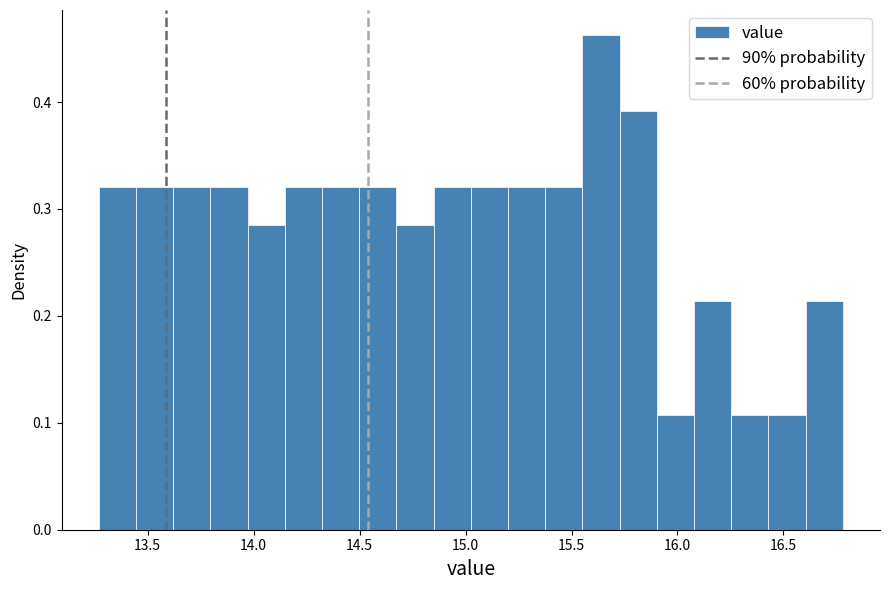

Read against the x-axis, roughly where is the centre of the tallest bar?

15.65